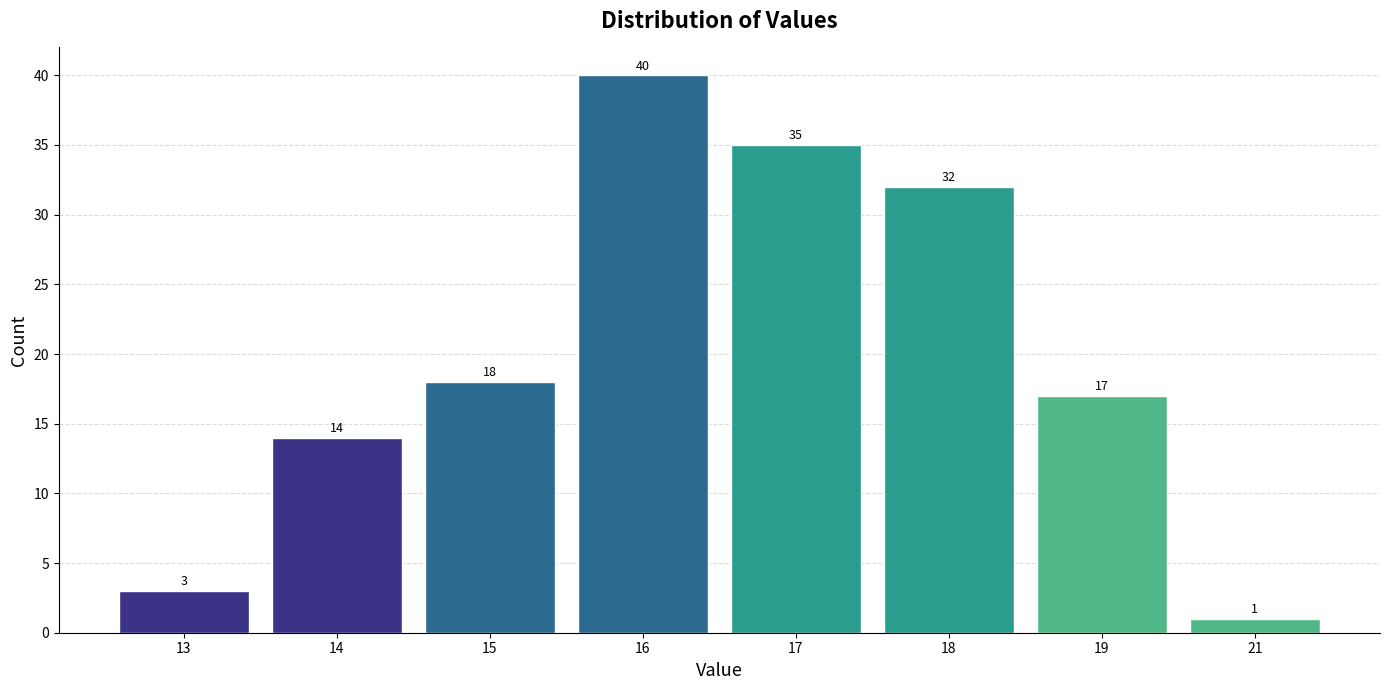

Reading left to right, transcribe all the data shown in this chart.

13=3	14=14	15=18	16=40	17=35	18=32	19=17	21=1